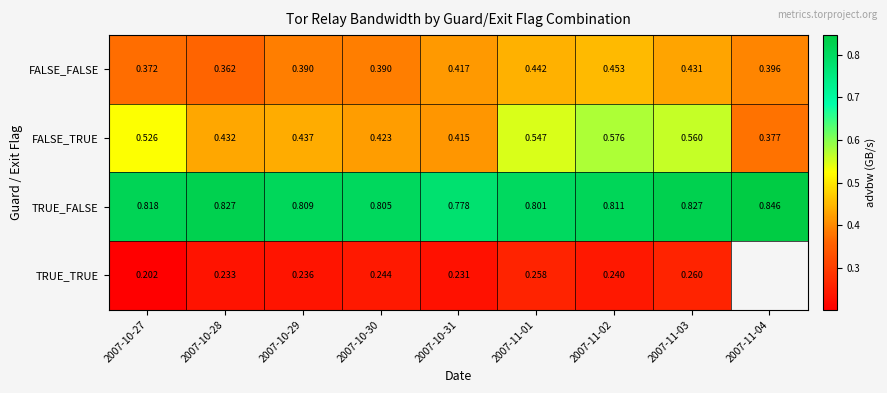

At 2007-10-31, list the series in order from largest to smallest.

TRUE_FALSE, FALSE_FALSE, FALSE_TRUE, TRUE_TRUE